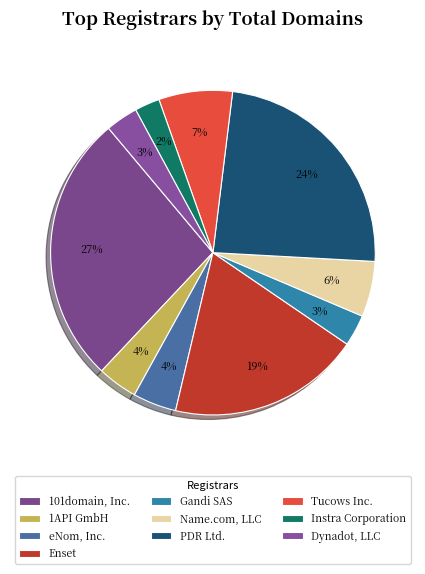

What percentage is the 1API GmbH slice, to the nearest percent?

4%